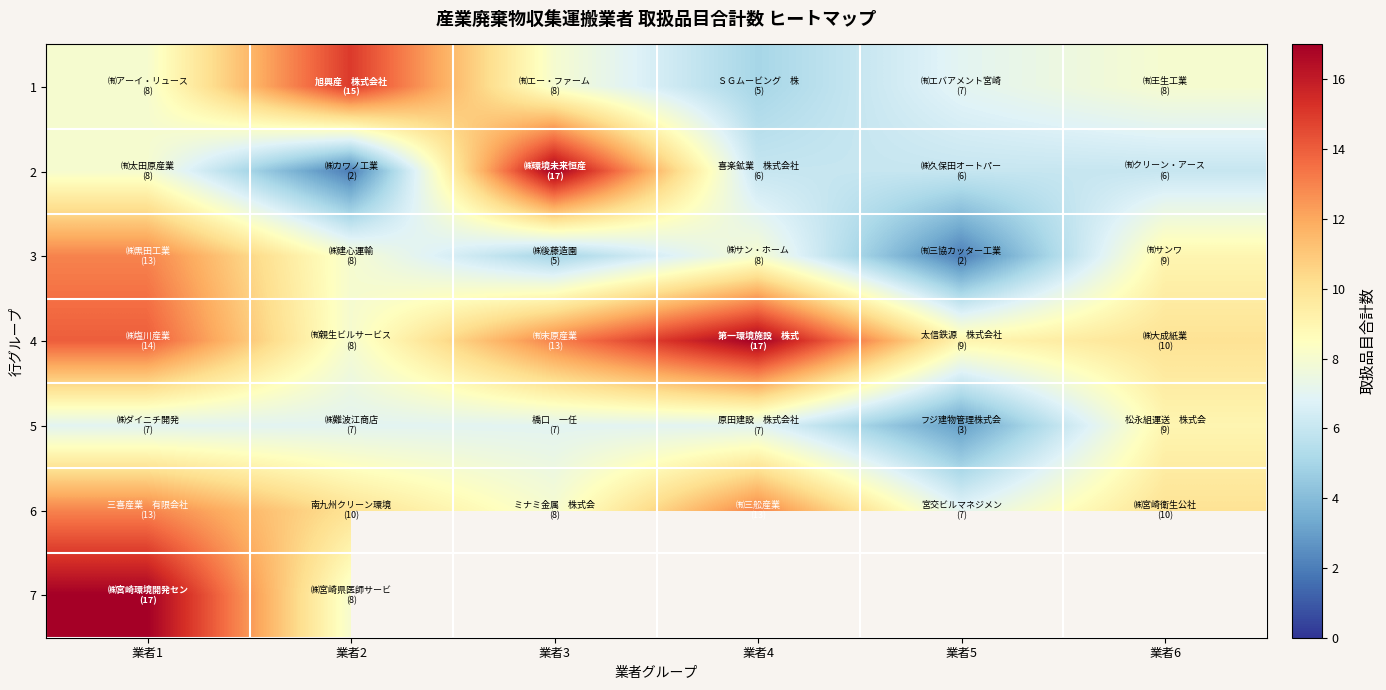

What is the difference between the 3 values at 業者6 and 業者1?

4.0